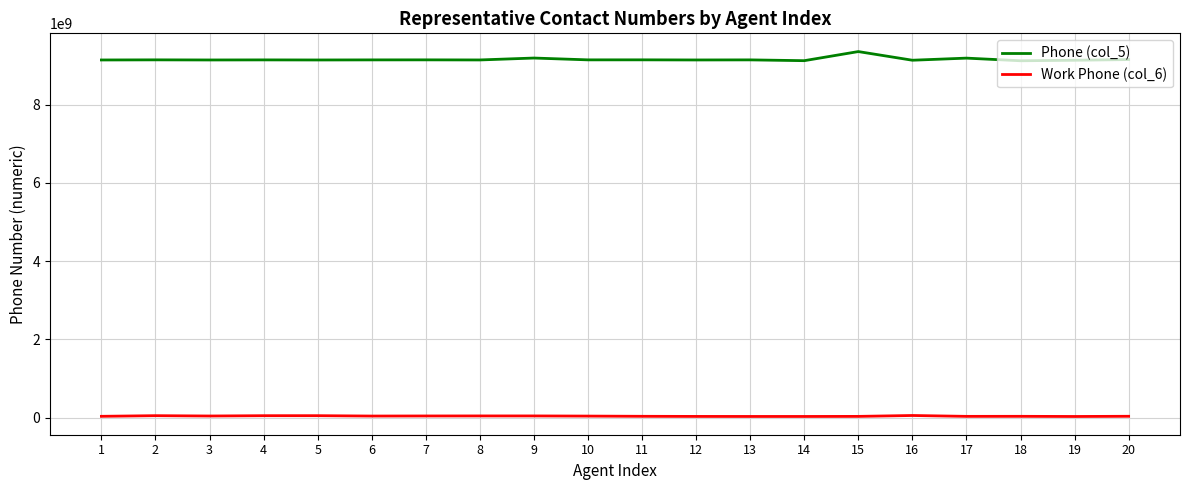

What is the difference between the maximum and second lowest values in the Phone (col_5) series?

232507609